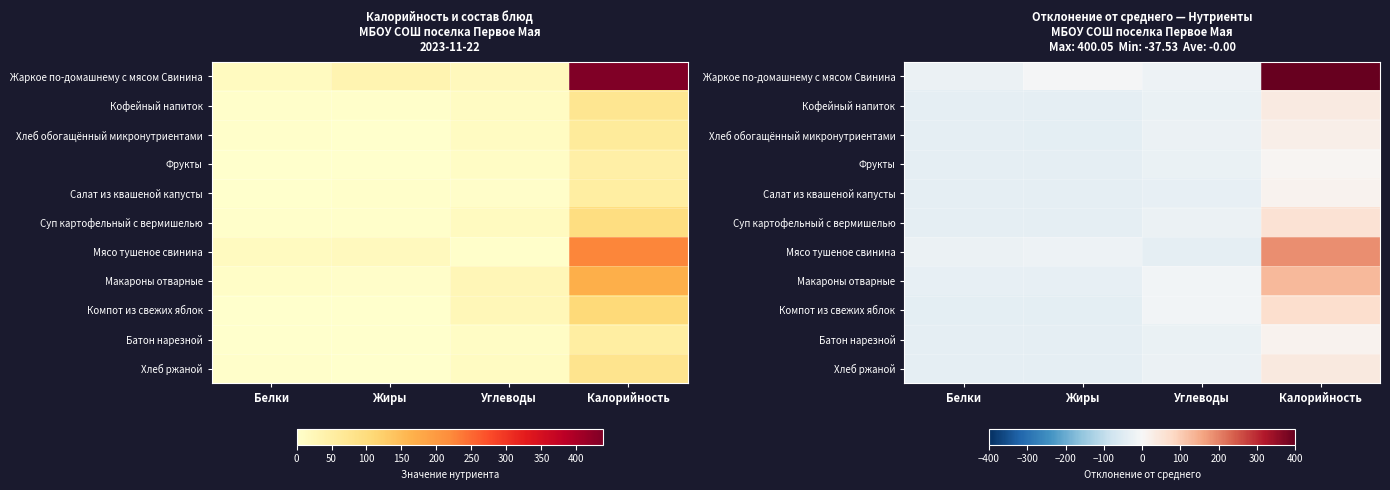

What is the highest value of the Жаркое по-домашнему с мясом Свинина series?

400.0